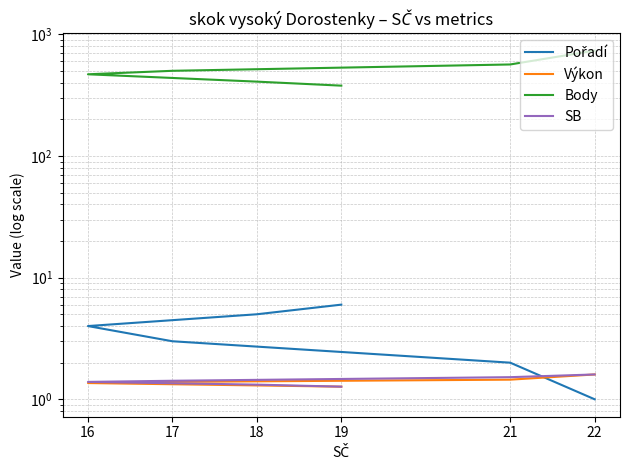

Reading left to right, transcribe all the data shown in this chart.

Pořadí: 22=1.0	21=2.0	17=3.0	16=4.0	18=5.0	19=6.0
Výkon: 22=1.6	21=1.4	17=1.4	16=1.4	18=1.3	19=1.3
Body: 22=736.0	21=566.0	17=502.0	16=470.0	18=409.0	19=379.0
SB: 22=1.6	21=1.5	17=1.4	16=1.4	18=1.3	19=1.3